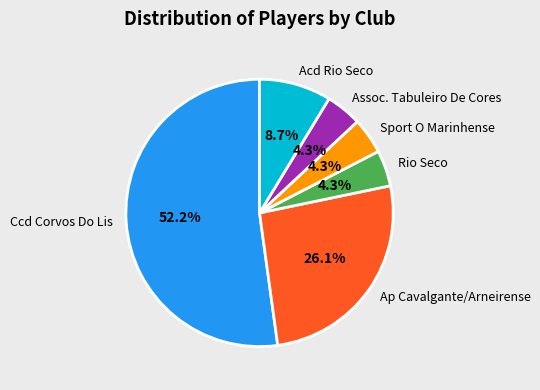

How many slices are in this pie chart?

6